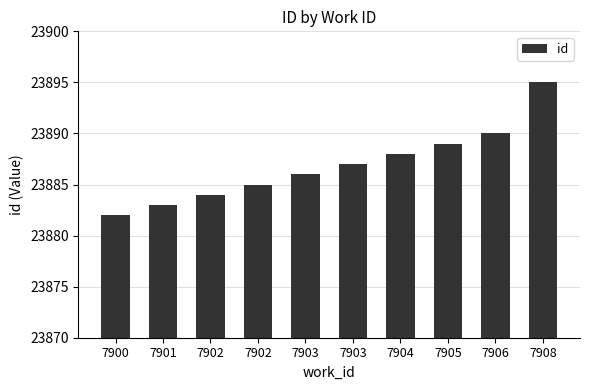

What is the ratio of the value at 7904 to the value at 7908?

1.0